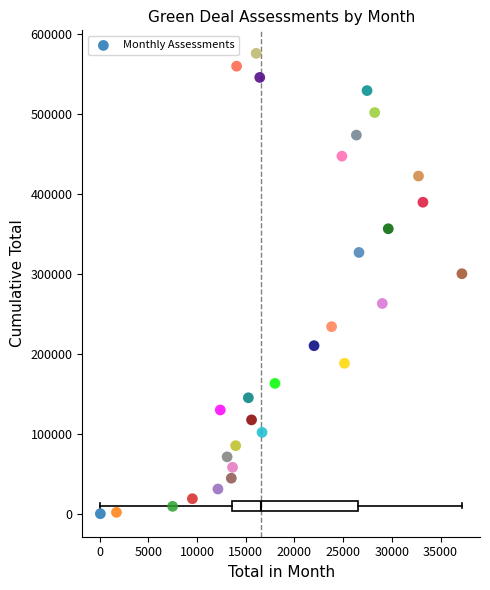

What is the range of Y values (max minus min)?

575862